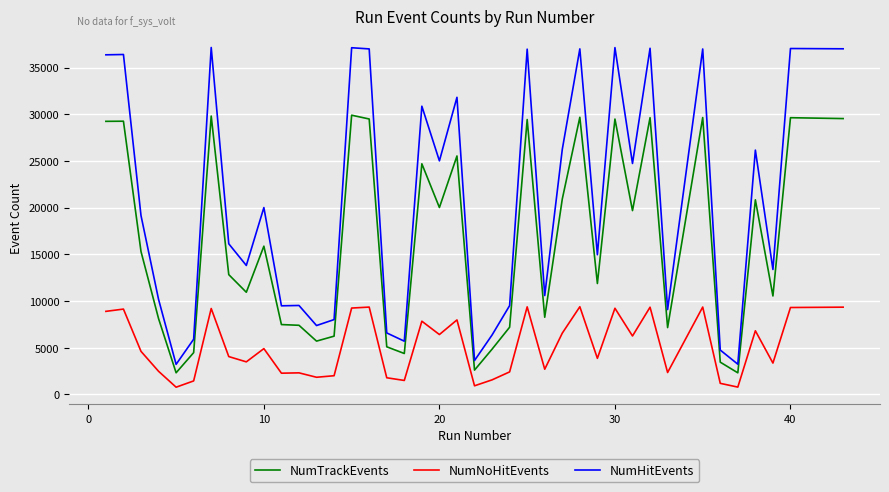

Which series has the widest spread of values?

NumHitEvents